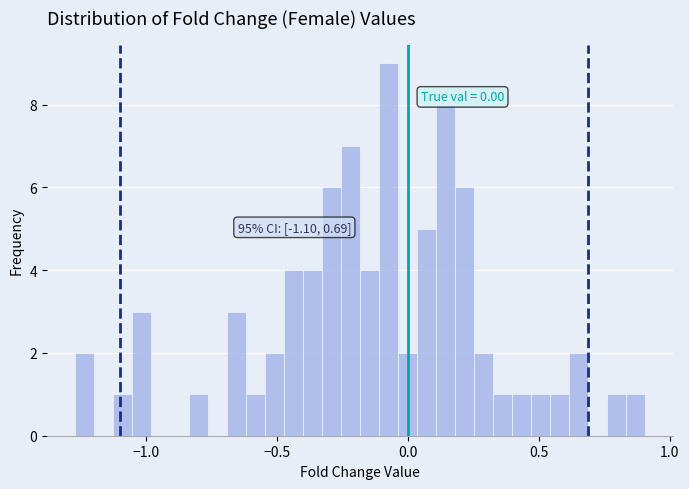

Read against the x-axis, roughly where is the centre of the tallest bar?

-0.05